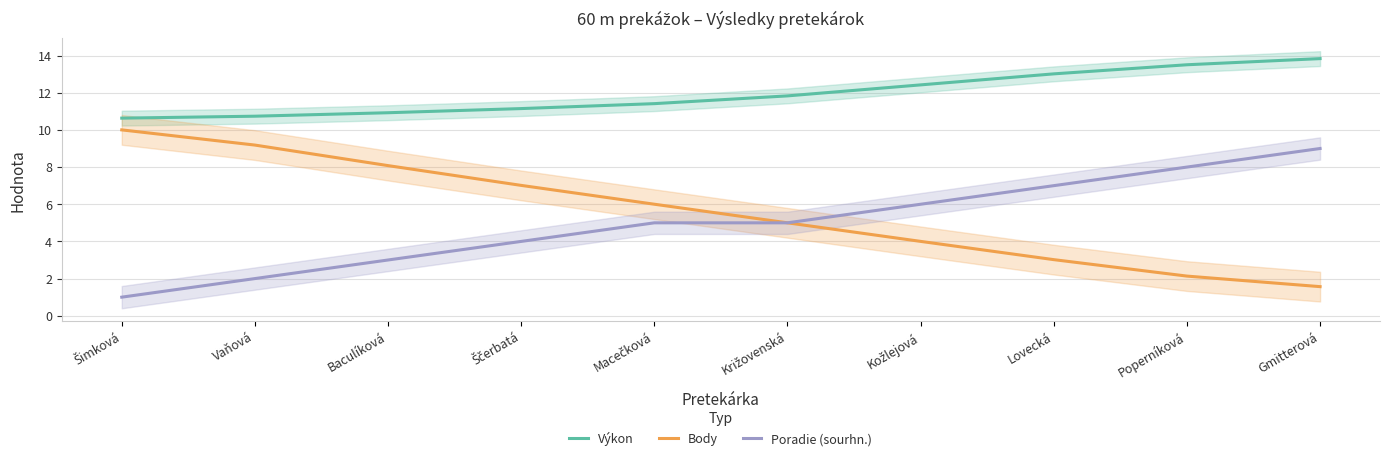

Reading right to left, extract all data points from this chart.

Výkon: 13.8	13.5	13.0	12.4	11.8	11.4	11.1	10.9	10.7	10.6
Body: 1.6	2.1	3.0	4.0	5.0	6.0	7.0	8.1	9.2	10.0
Poradie (sourhn.): 9.0	8.0	7.0	6.0	5.0	5.0	4.0	3.0	2.0	1.0